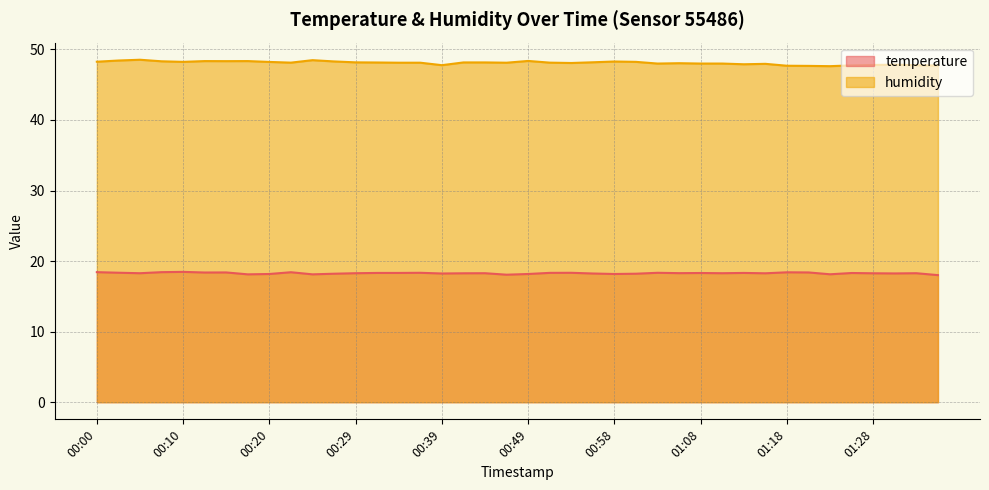

What value does the temperature series have at 00:22?

18.4